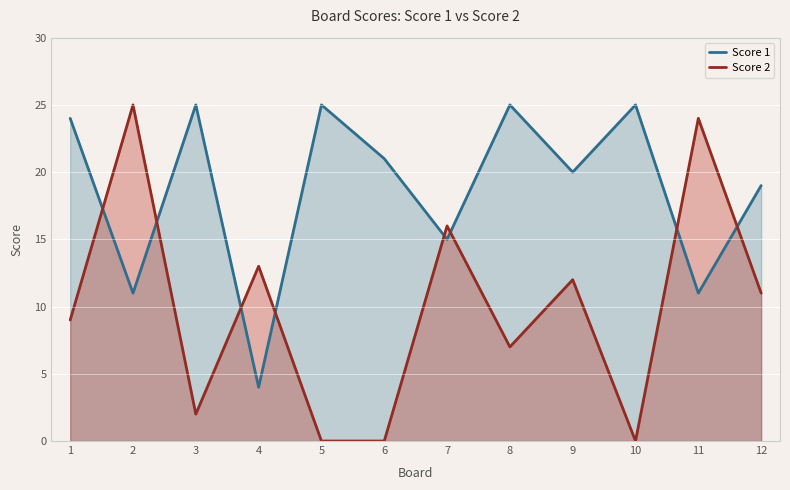

Which series ends up on top after the final intersection of Score 2 and Score 1?

Score 1